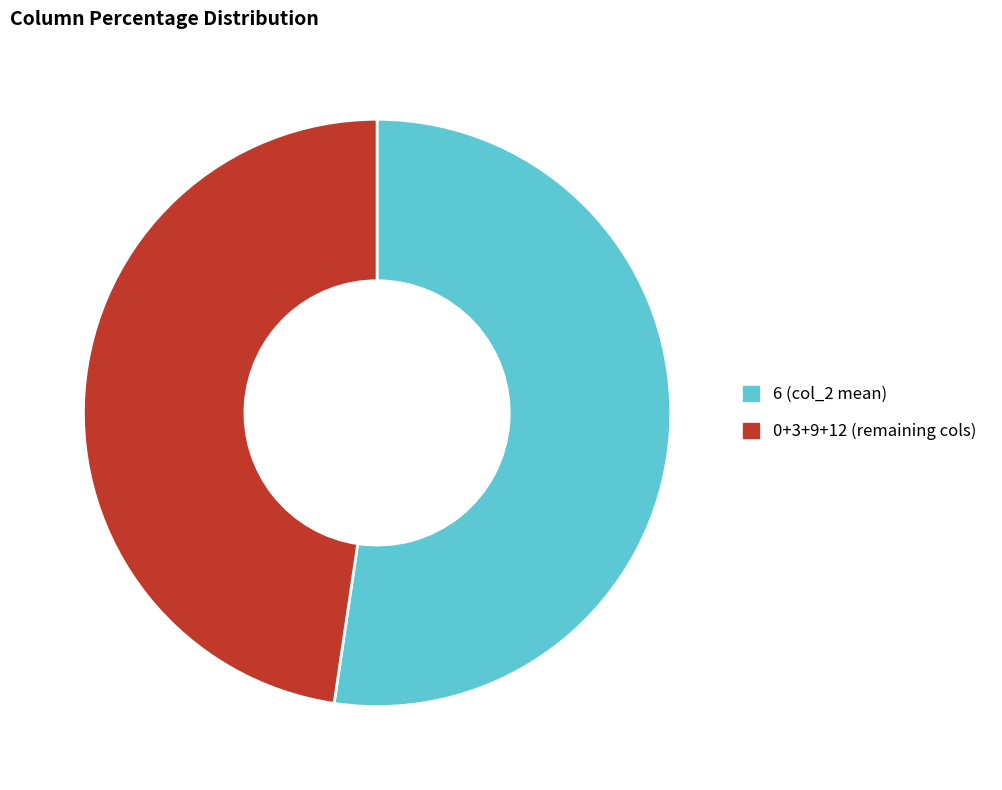

Which slice is the largest?

6 (col_2 mean)